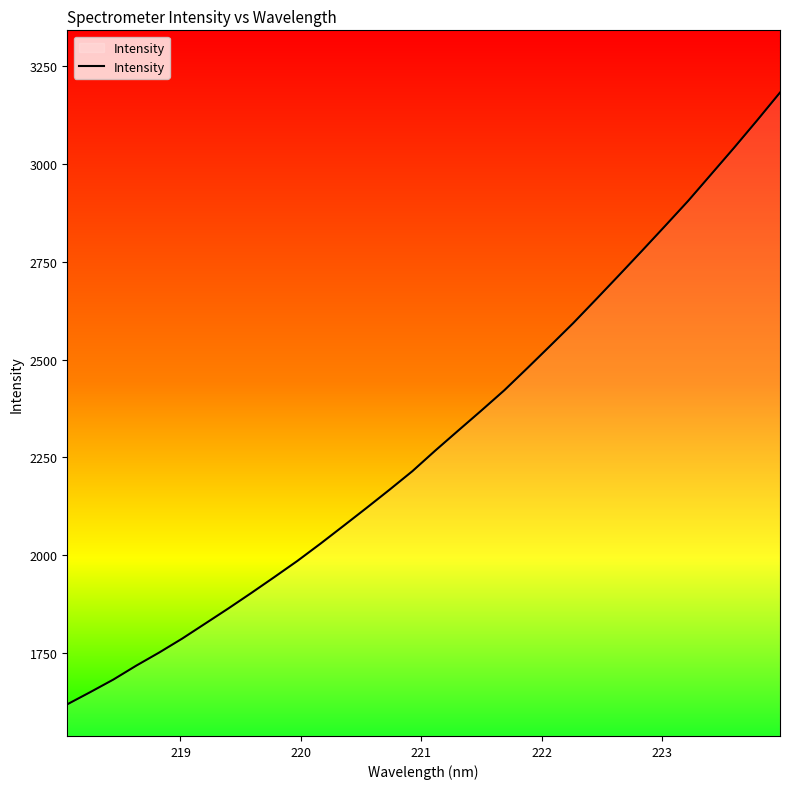

What is the minimum value shown in the chart?

1618.7